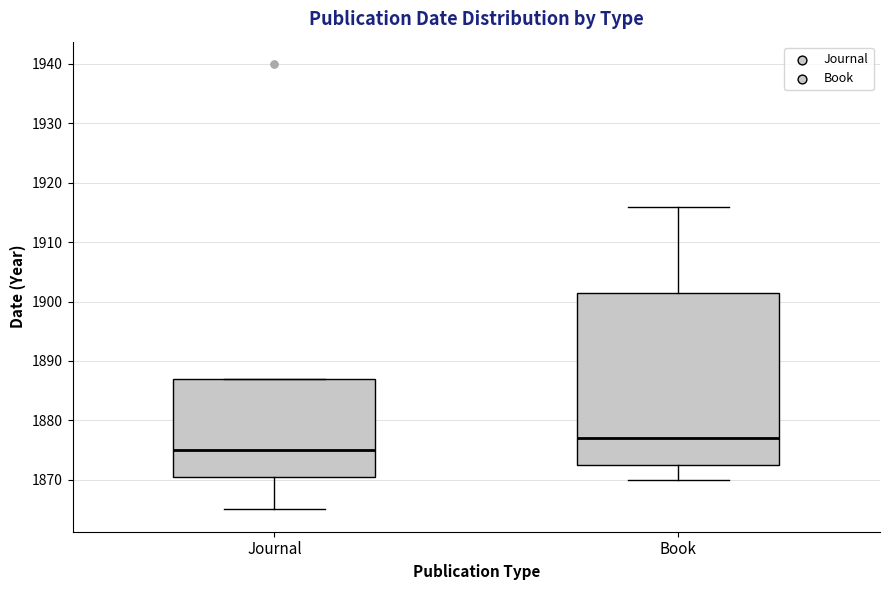

Which box is the tallest, from its lower edge to its upper edge?

Book